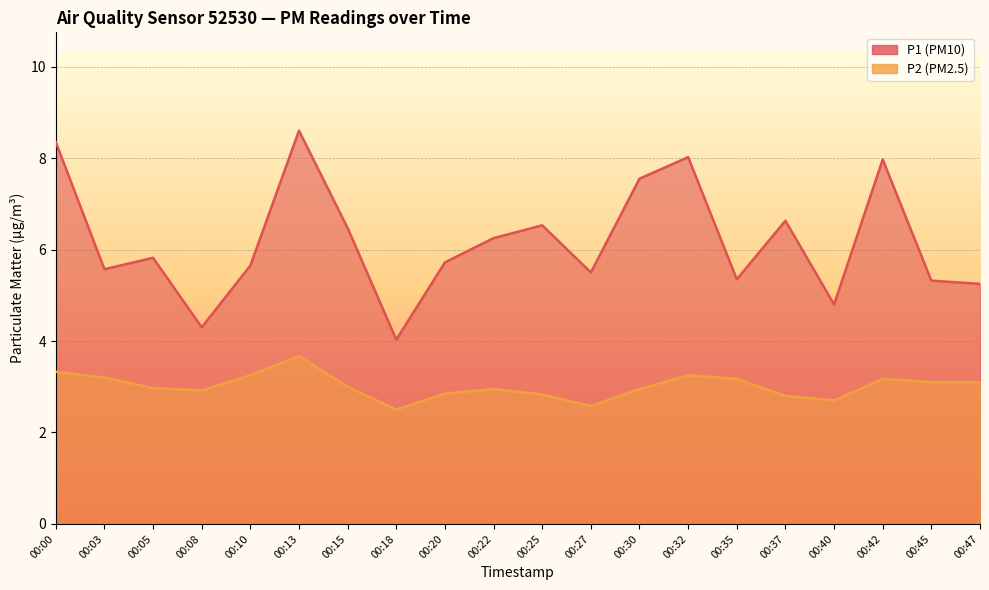

How many lines are shown in the chart?

2